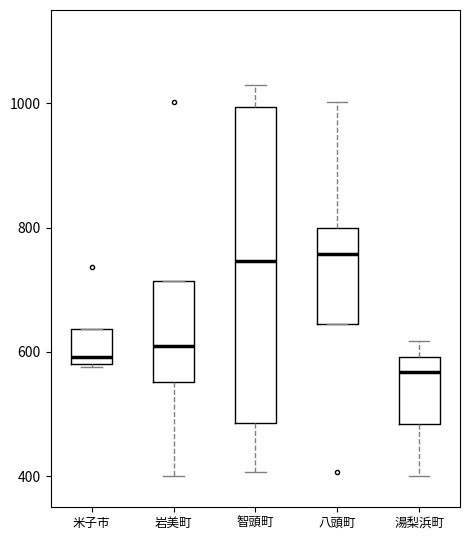

Reading left to right, transcribe this box plot: for each box, give where its median line is, the range the box spans, and where its two whiskers end, as read against the y-axis. The values are not printed on the chart, so give them approximately, as read against the axis.

米子市: median 600, box 580 to 640, whiskers 580 to 640
岩美町: median 620, box 560 to 720, whiskers 400 to 720
智頭町: median 740, box 480 to 1000, whiskers 400 to 1040
八頭町: median 760, box 640 to 800, whiskers 640 to 1000
湯梨浜町: median 560, box 480 to 600, whiskers 400 to 620